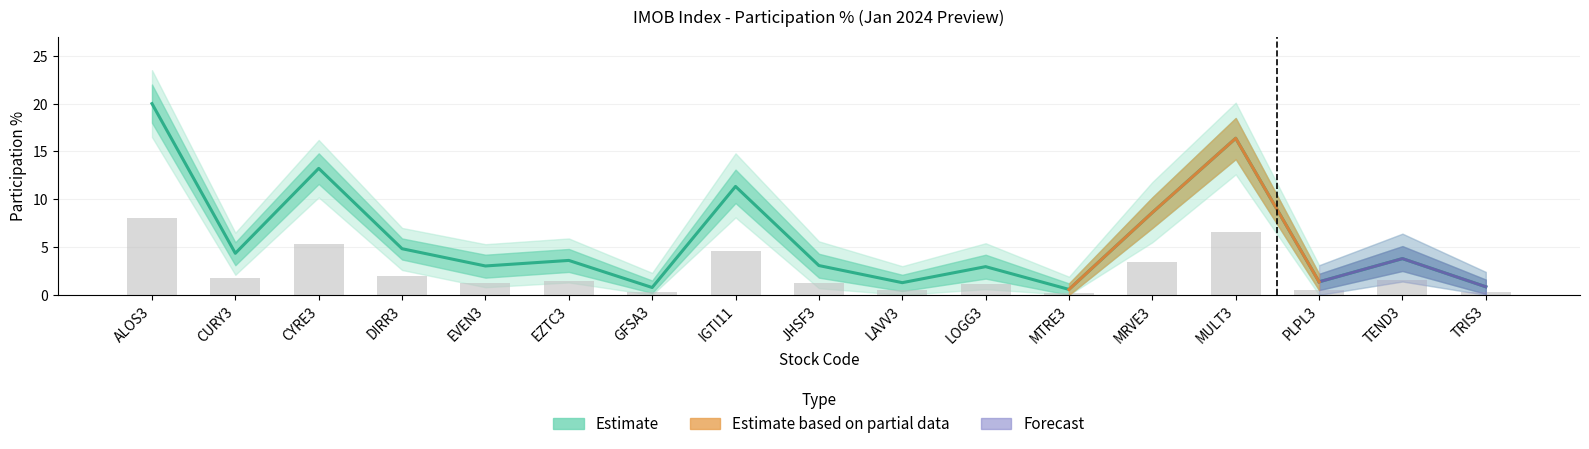

Does the chart contain any negative values?

No